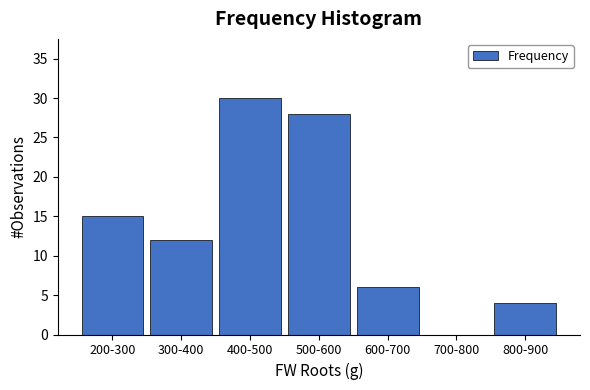

Reading right to left, transcribe all the data shown in this chart.

800-900=4	700-800=0	600-700=6	500-600=28	400-500=30	300-400=12	200-300=15